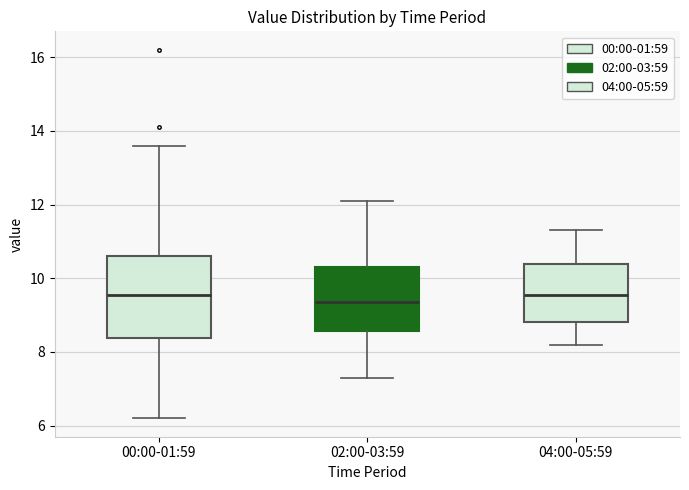

Reading left to right, transcribe this box plot: for each box, give where its median line is, the range the box spans, and where its two whiskers end, as read against the y-axis. The values are not printed on the chart, so give them approximately, as read against the axis.

00:00-01:59: median 9.6, box 8.4 to 10.6, whiskers 6.2 to 13.6
02:00-03:59: median 9.4, box 8.6 to 10.4, whiskers 7.4 to 12.2
04:00-05:59: median 9.6, box 8.8 to 10.4, whiskers 8.2 to 11.4